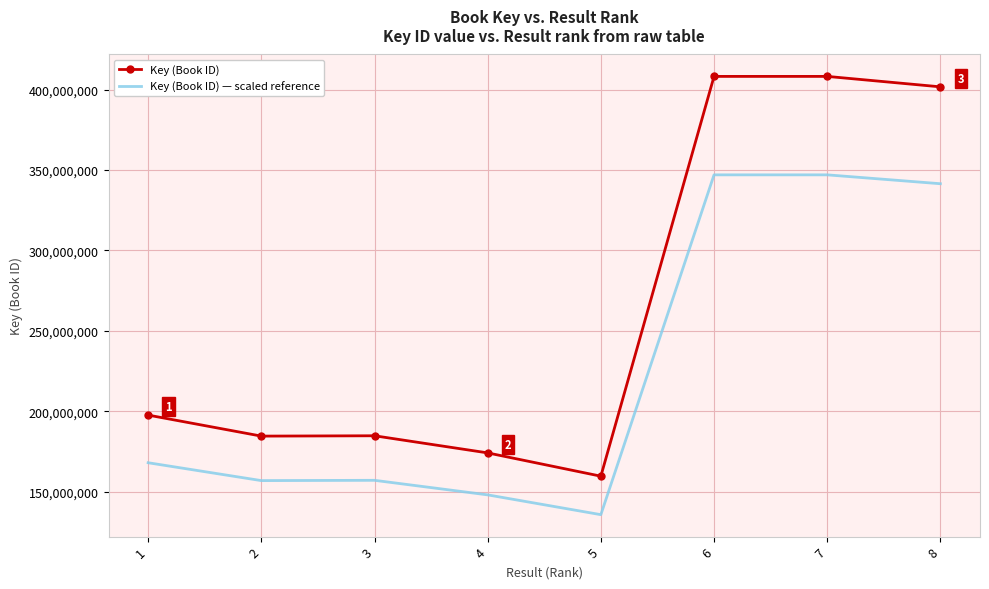

Which series has the largest total across all categories?

Key (Book ID)